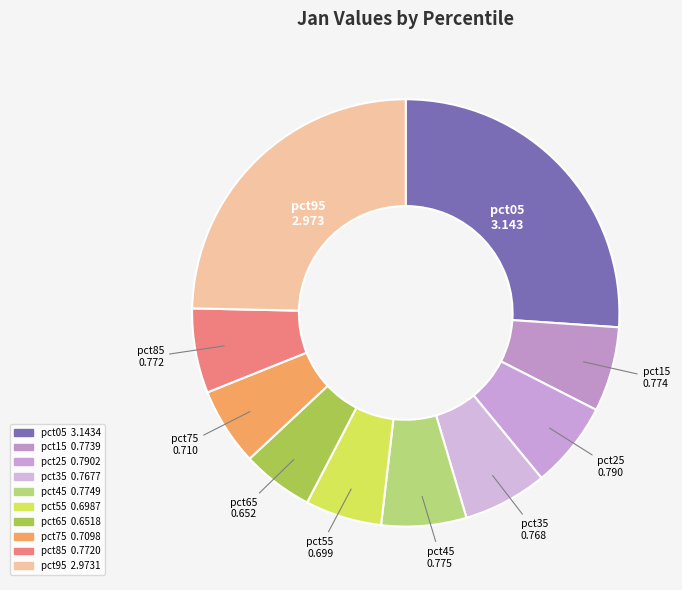

To the nearest percent, what is the average slice percentage?

10%